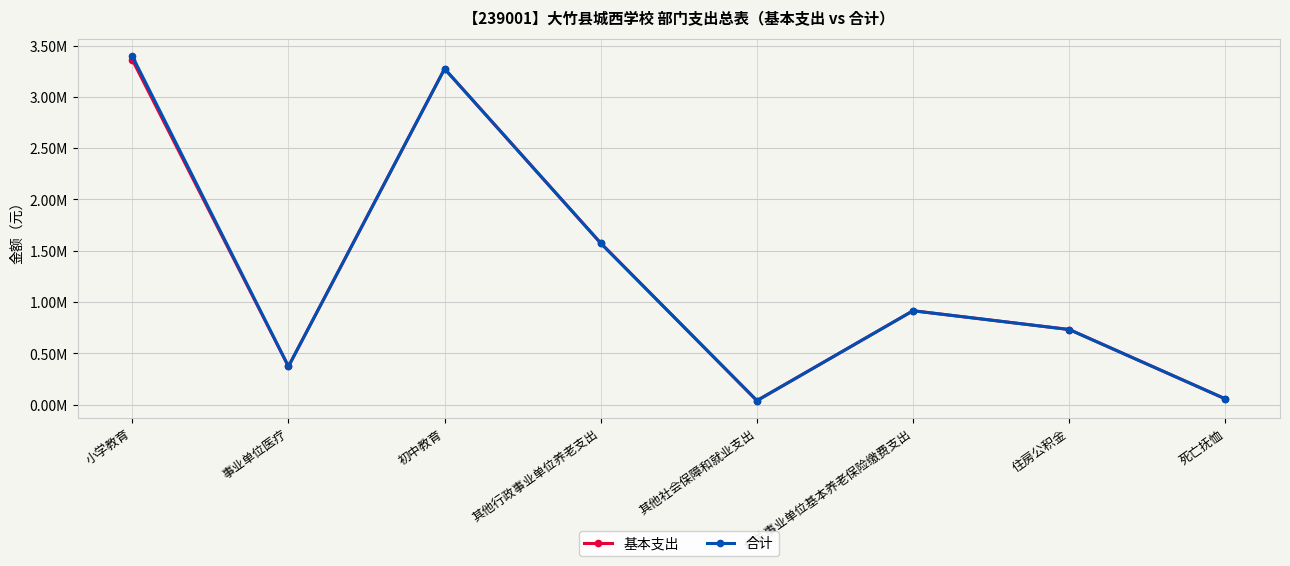

What is the sum of all 基本支出 values?

10323394